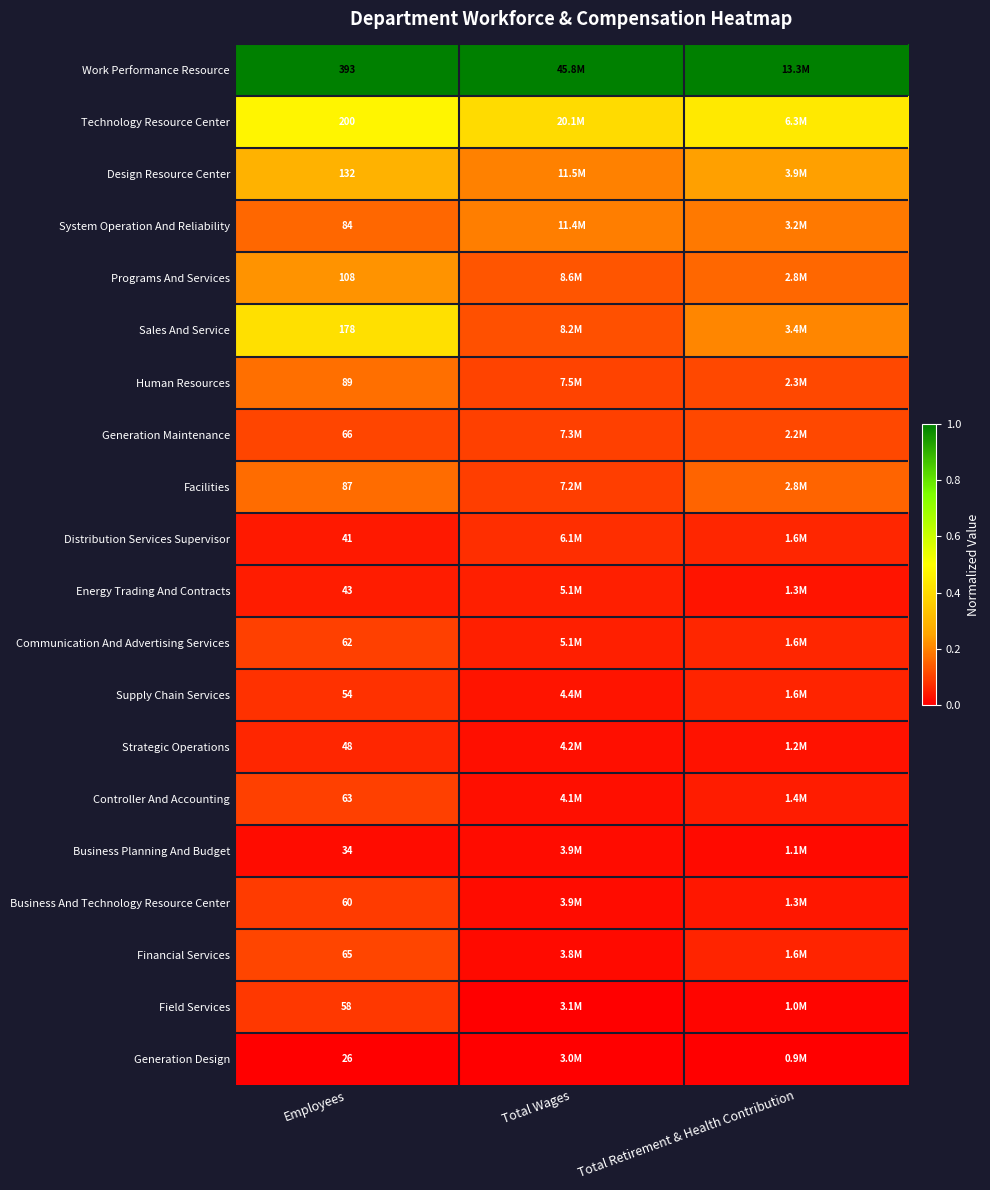

Rank the series at Employees from highest to lowest value.

Work Performance Resource, Technology Resource Center, Sales And Service, Design Resource Center, Programs And Services, Human Resources, Facilities, System Operation And Reliability, Generation Maintenance, Financial Services, Controller And Accounting, Communication And Advertising Services, Business And Technology Resource Center, Field Services, Supply Chain Services, Strategic Operations, Energy Trading And Contracts, Distribution Services Supervisor, Business Planning And Budget, Generation Design